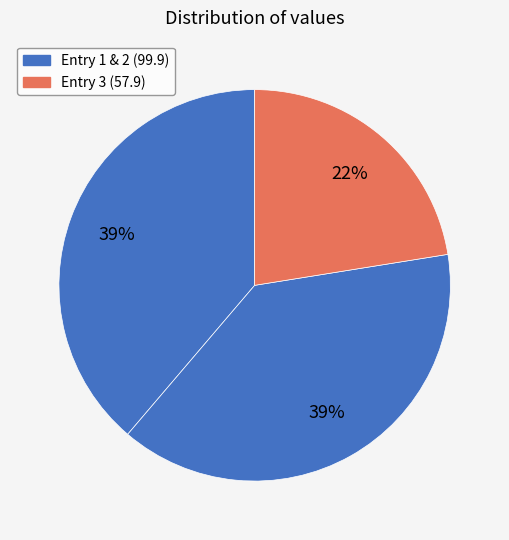

How many slices are in this pie chart?

3